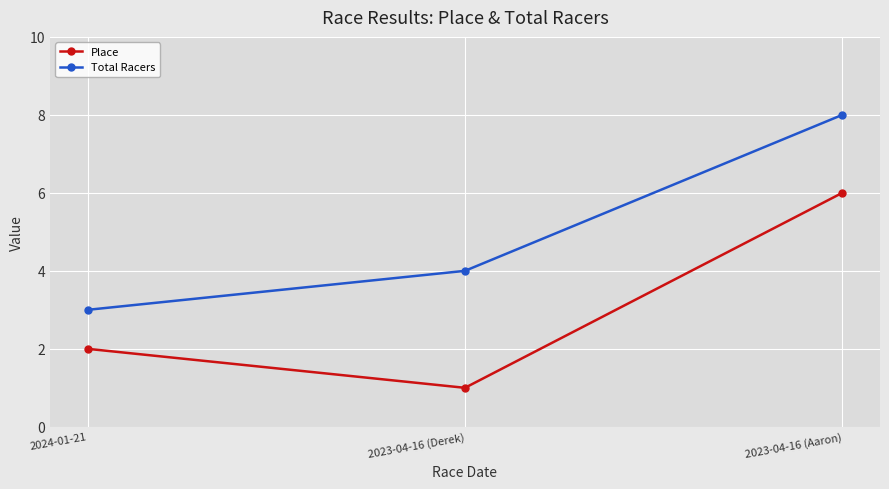

Rank the series by their average value, from highest to lowest.

Total Racers, Place